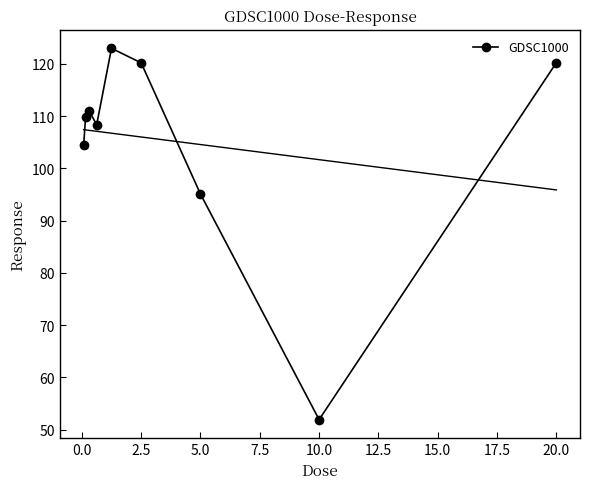

The value of GDSC1000 at 20.0 is 120.2. True or false?

True